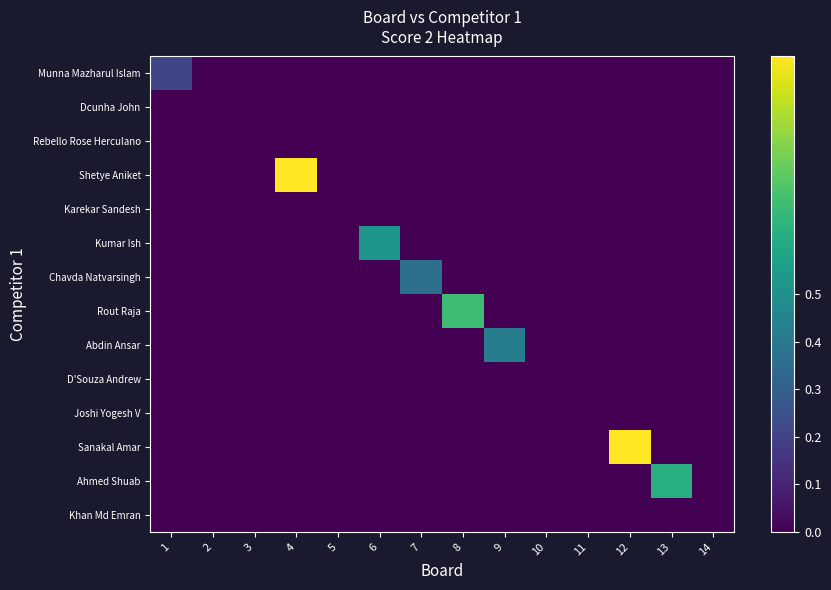

What is the difference between the highest and lowest values at 4?

1.0